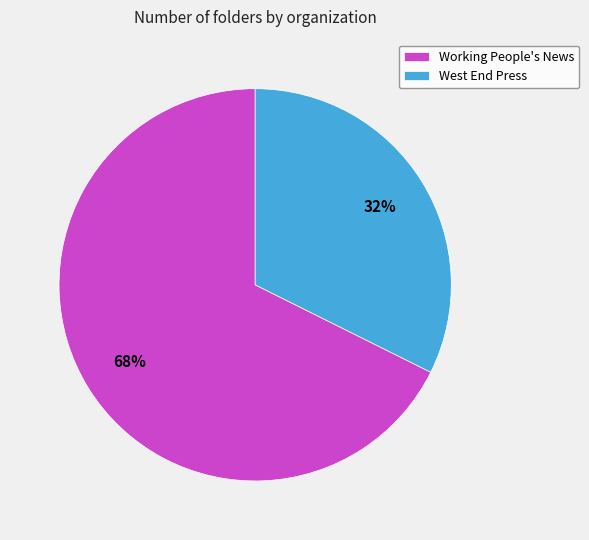

Count the number of slices in the pie.

2